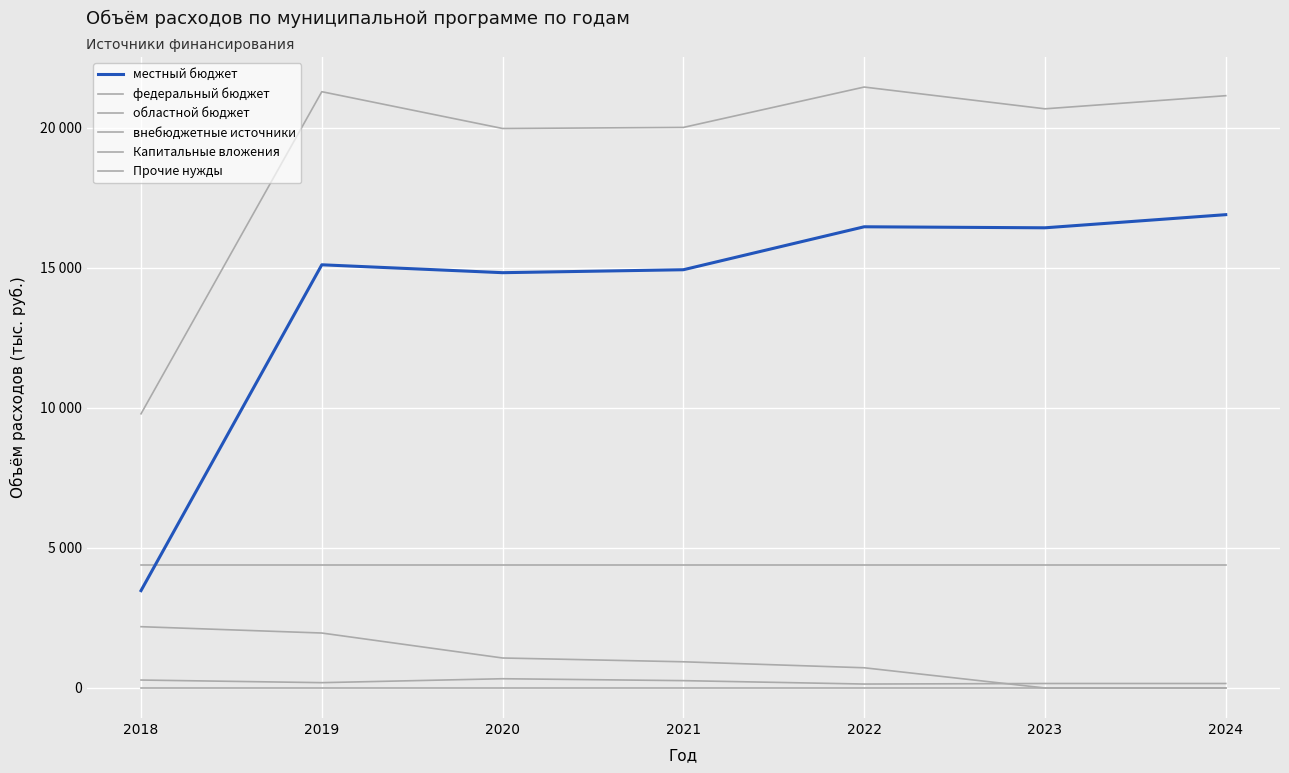

True or false: Капитальные вложения and областной бюджет intersect in this chart.

True